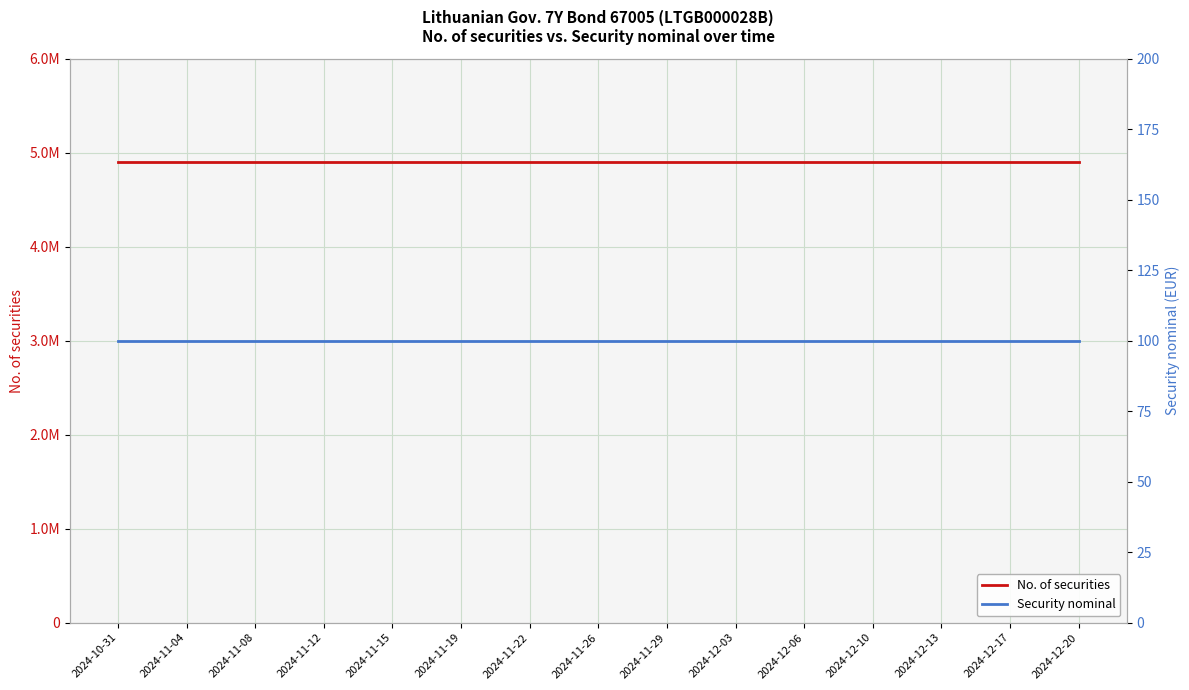

How many lines are shown in the chart?

2